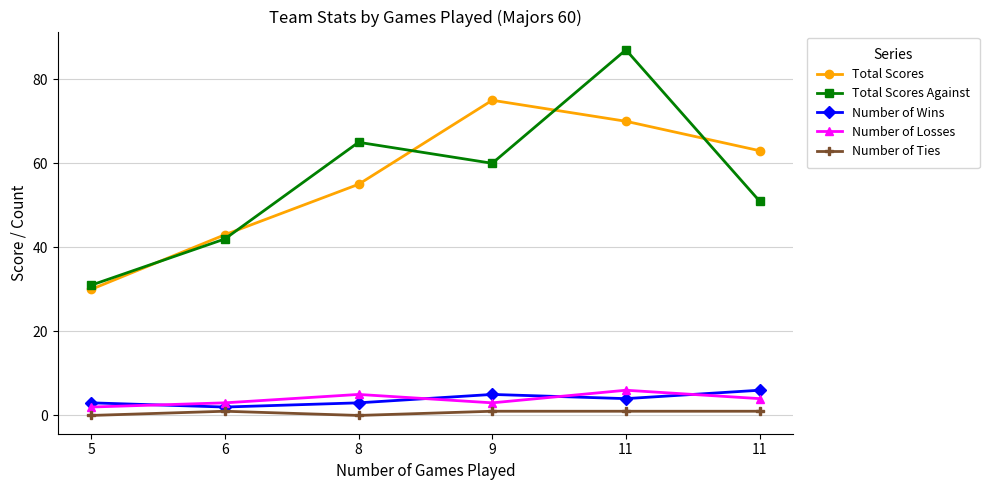

What is the value of the Number of Losses point at the 2nd from the left?

3